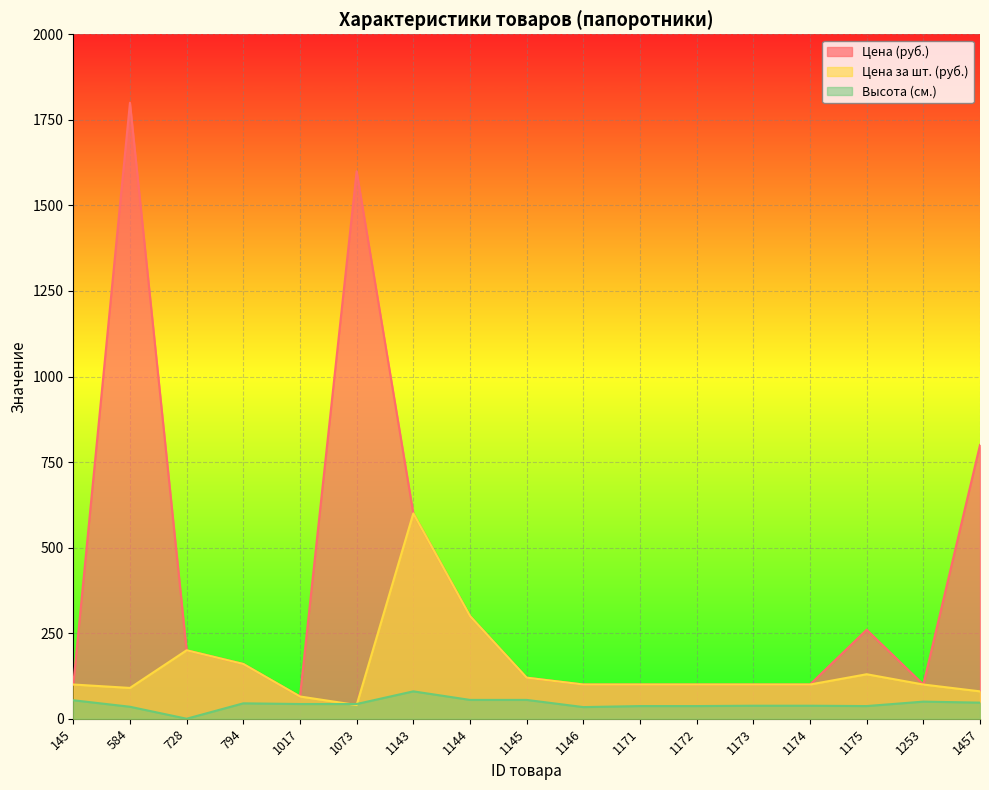

How many data points in Высота (см.) are less than 43?

8